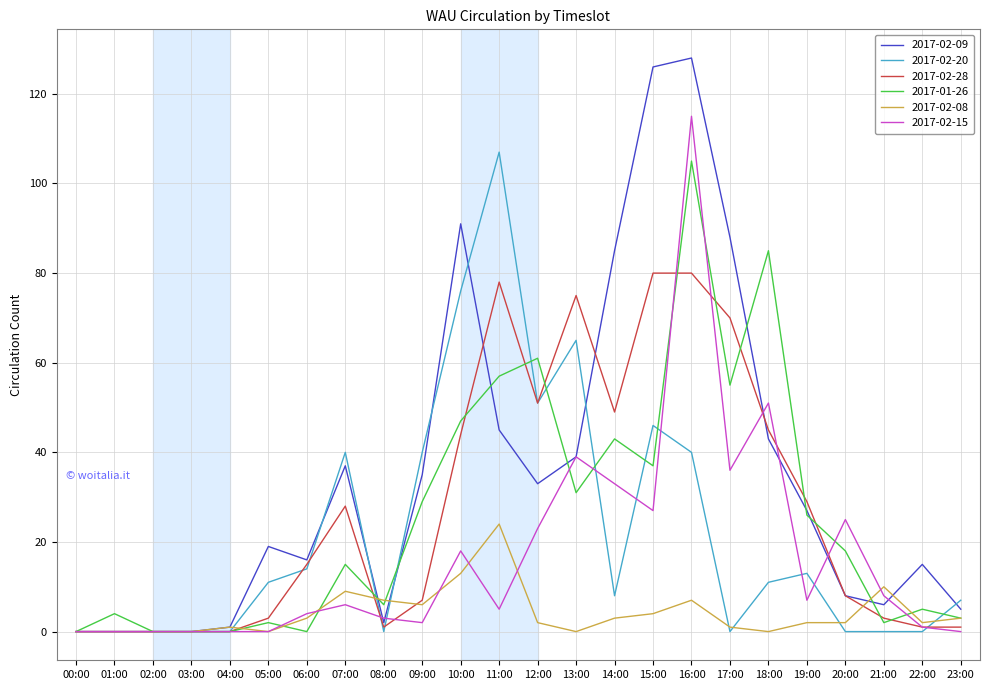

Where does the 2017-02-09 series first go above 27?

07:00